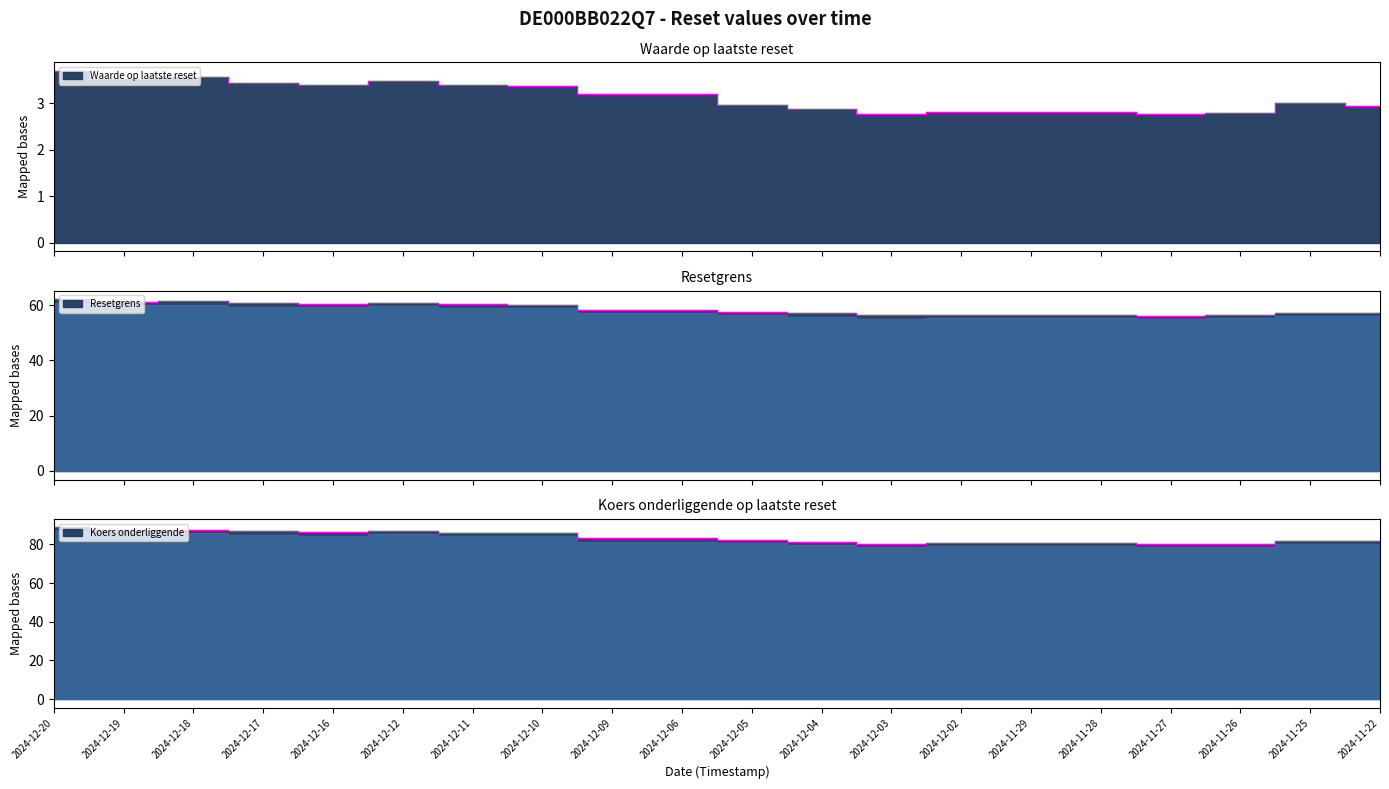

List the series in order of their peak value, highest first.

Koers onderliggende, Resetgrens, Waarde op laatste reset